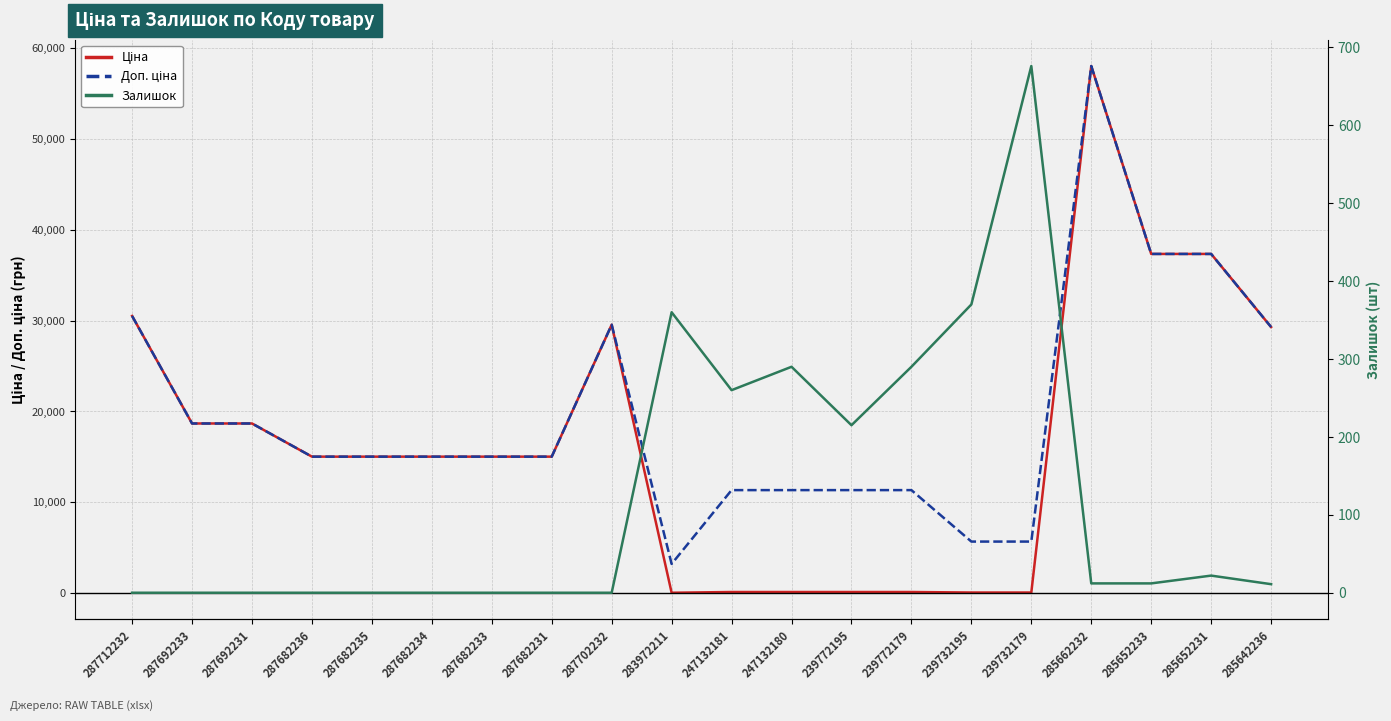

Is it true that Доп. ціна equals 18671.5 at 287692231?

True